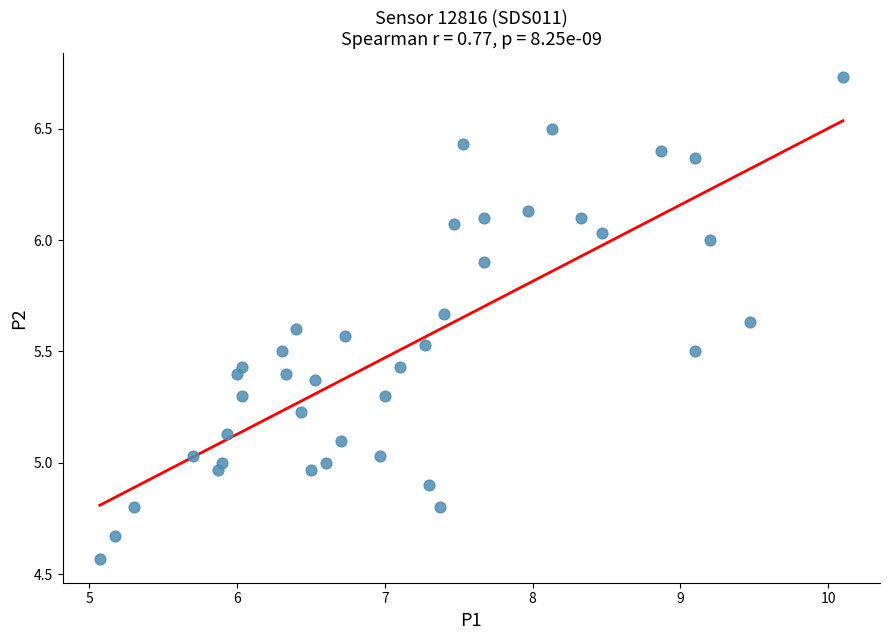

What is the range of Y values (max minus min)?

2.2